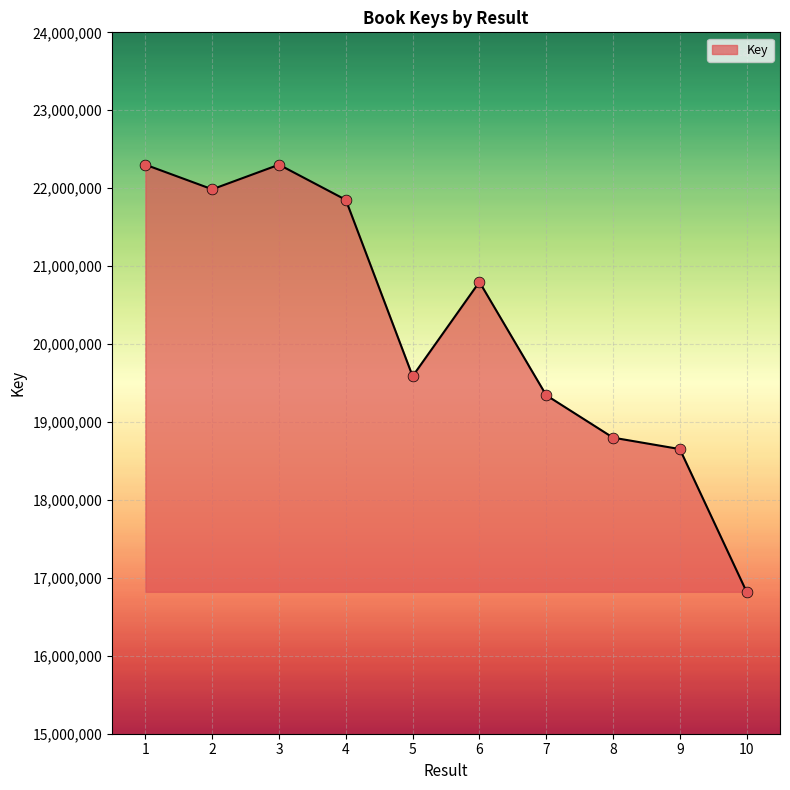

Approximately how many times larger is the value at 1 compared to 8?

1.2